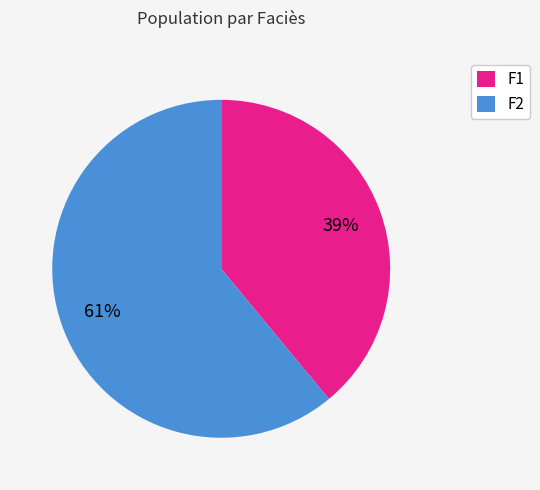

What is the ratio of the value at F2 to the value at F1?

1.6